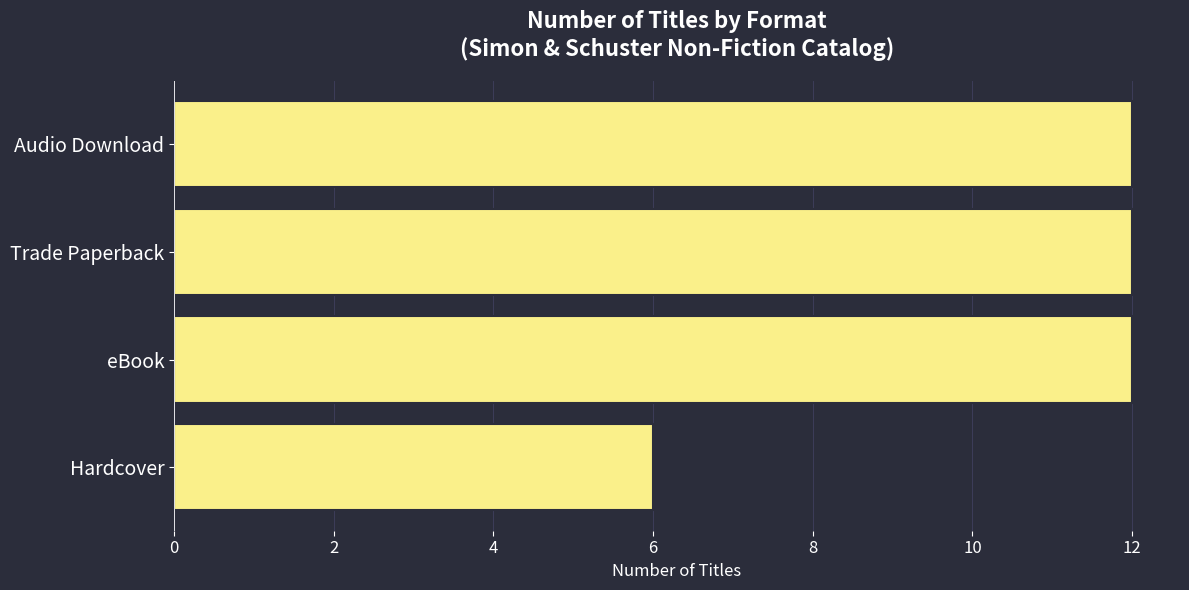

How many categories are shown in the chart?

4